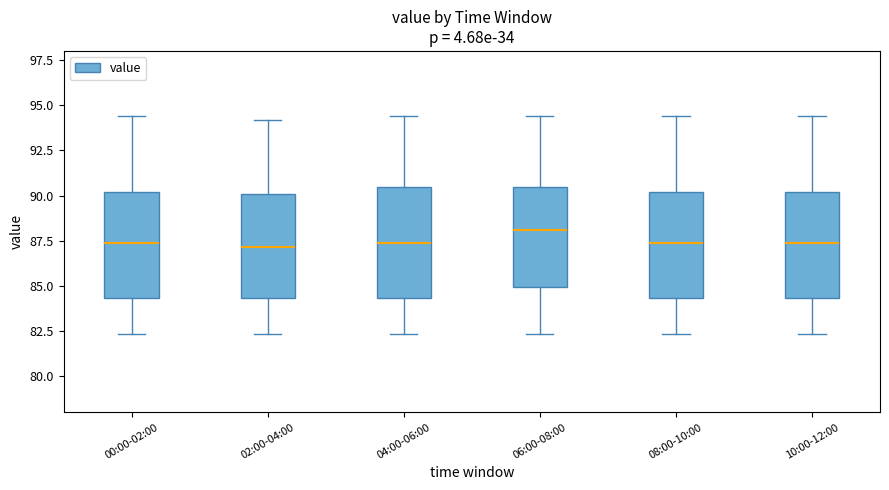

Which box's median line is the highest?

06:00-08:00